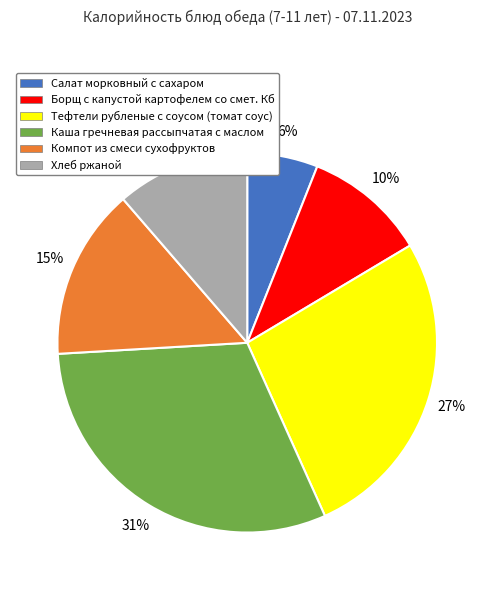

How many slices are in this pie chart?

6